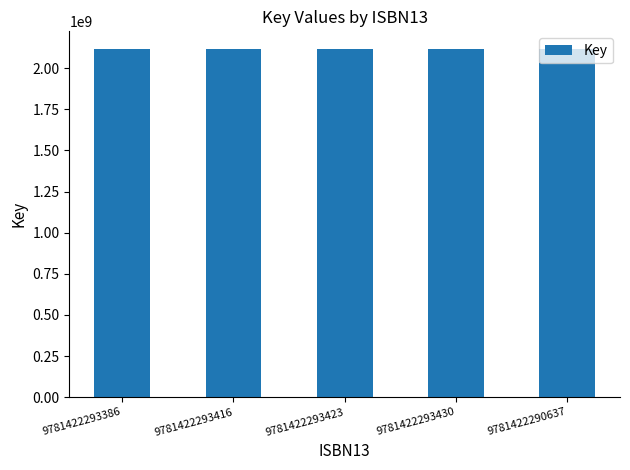

Are the bars grouped side by side (vs. stacked)?

No